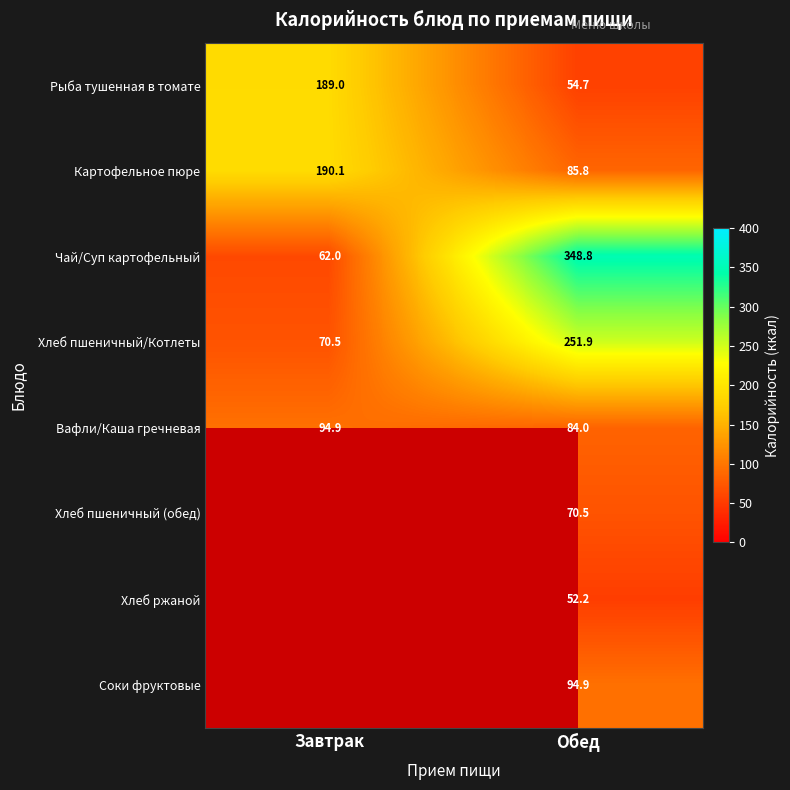

At which category is the sum across all series the highest?

Обед